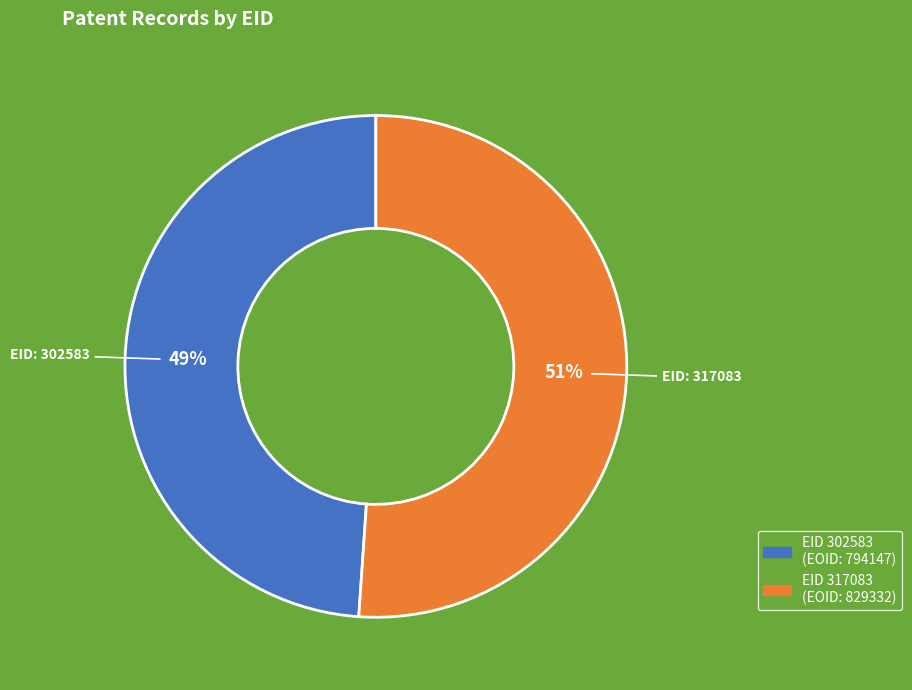

To the nearest percent, what is the average slice percentage?

50%